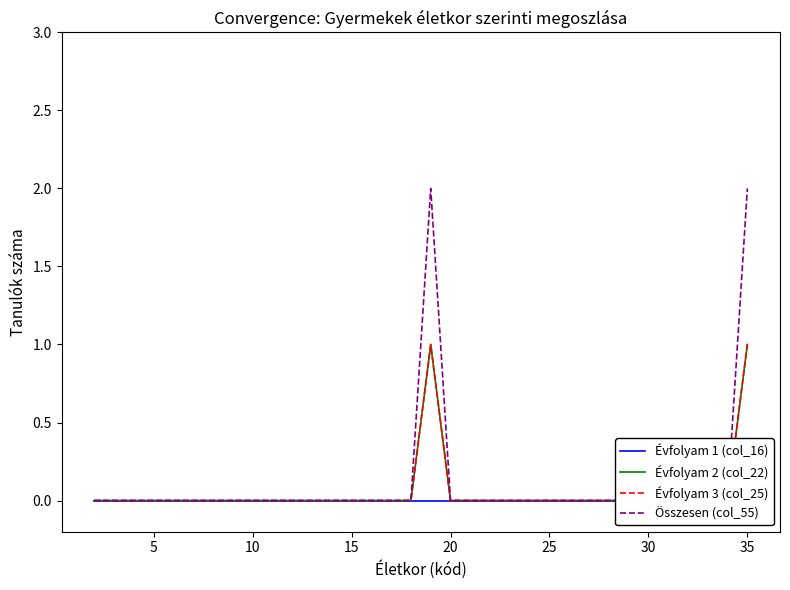

How many categories are shown in the chart?

34